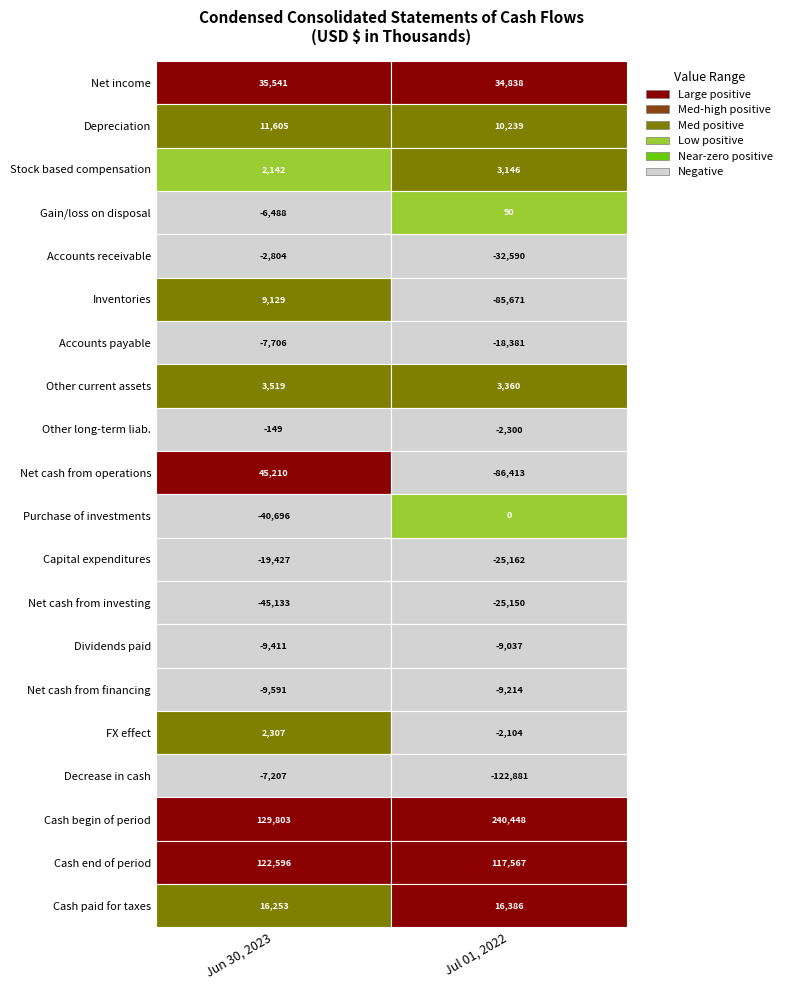

What is the sum of all Cash begin of period values?

370251